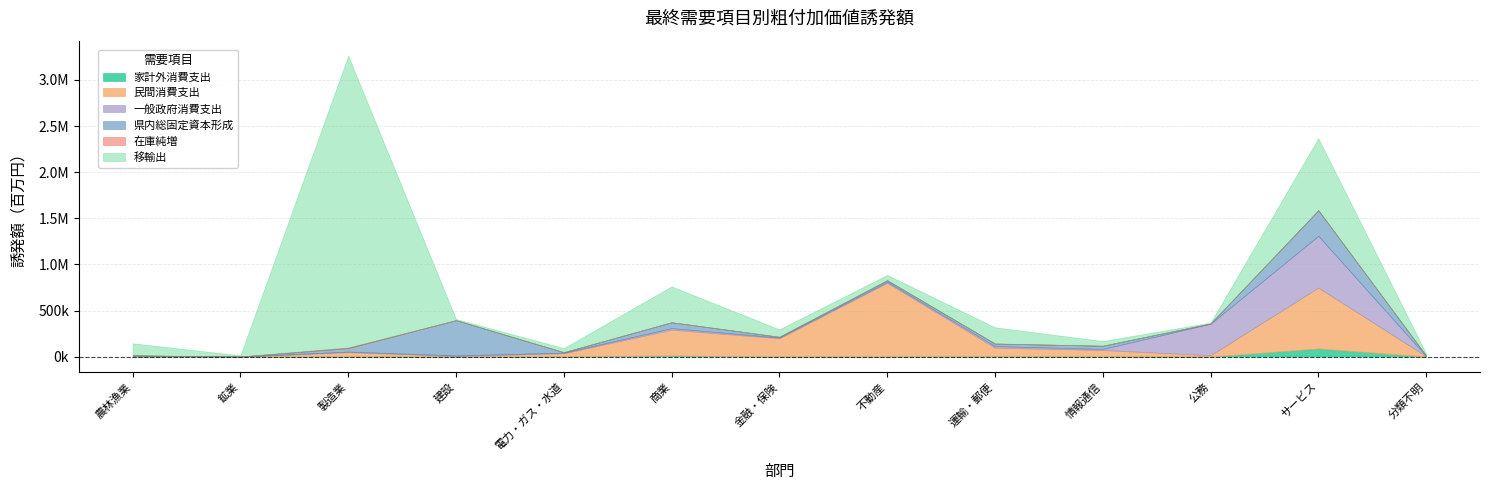

True or false: 県内総固定資本形成 has a value of 63673 at 情報通信.

False